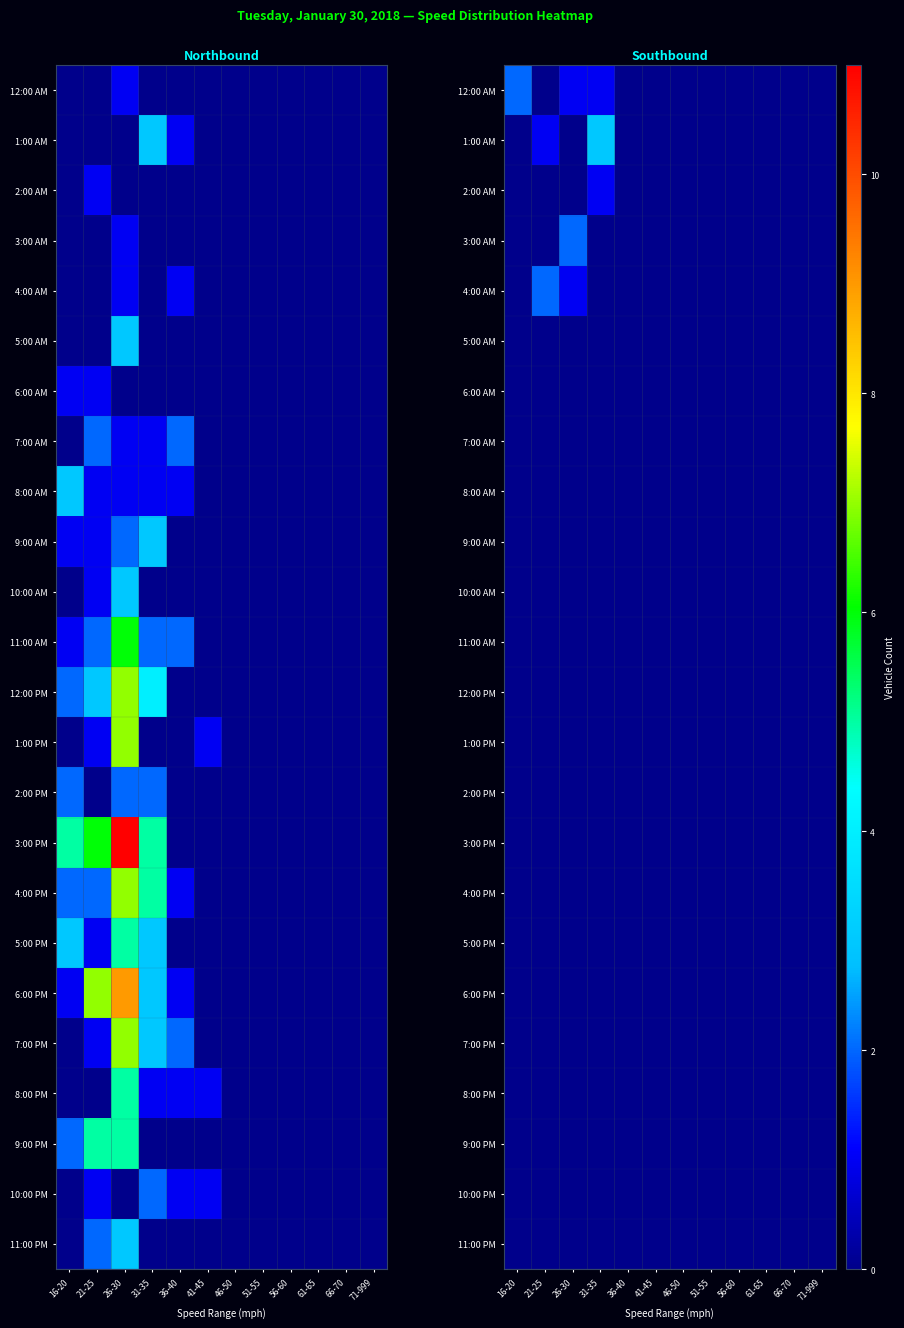

The 4:00 AM series shows 0 at 16-20. True or false?

True